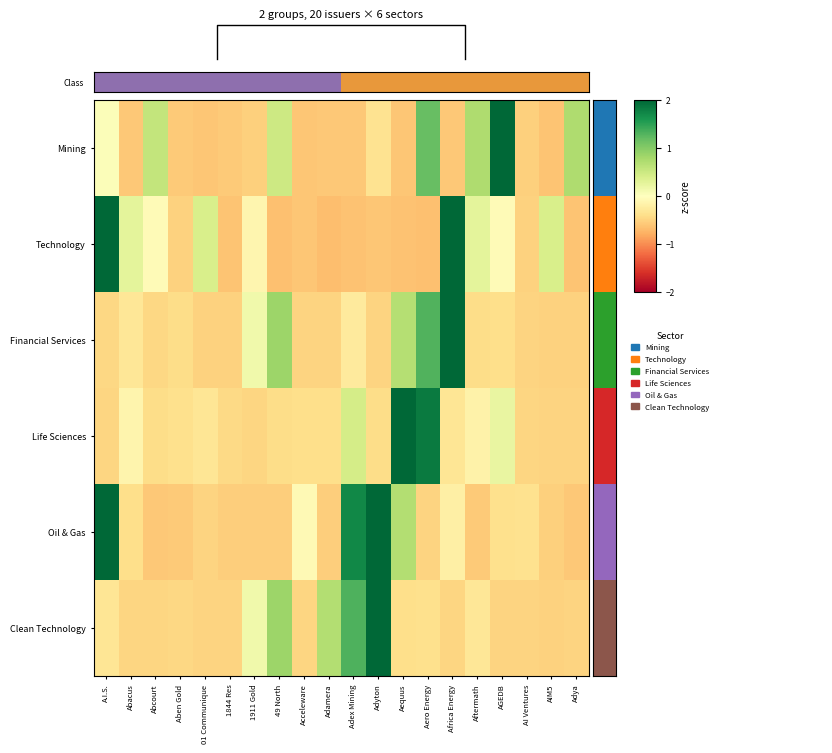

How many categories are shown in the chart?

20